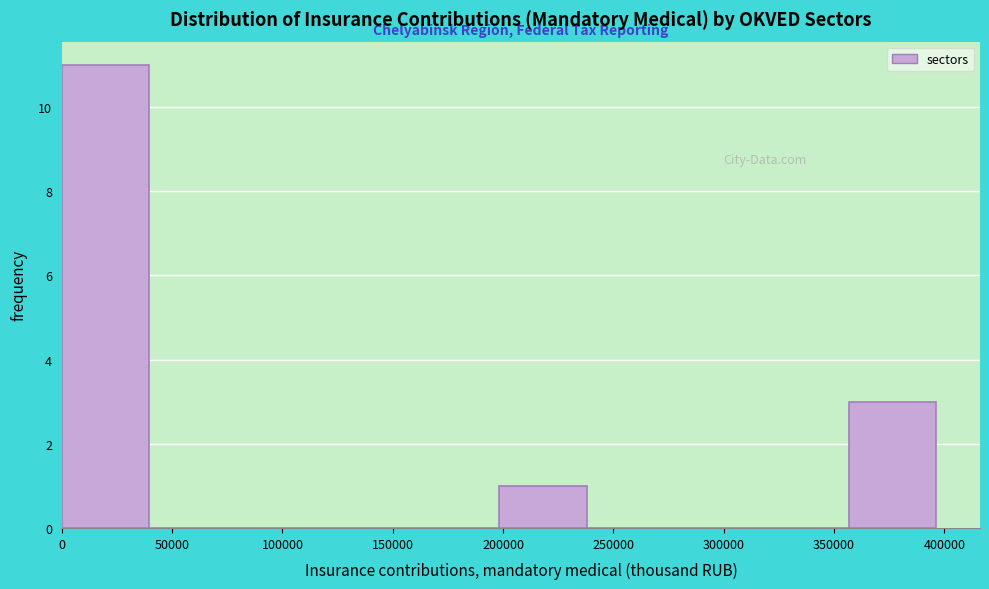

Reading left to right, transcribe this chart: for each bar, give the range it covers on the x-axis and its height. Neither the bar edges nor the heights are printed on the chart, so give them approximately, as read against the axes.

0 to 40000: 11
40000 to 80000: 0
80000 to 120000: 0
120000 to 160000: 0
160000 to 200000: 0
200000 to 240000: 1
240000 to 275000: 0
275000 to 315000: 0
315000 to 355000: 0
355000 to 395000: 3